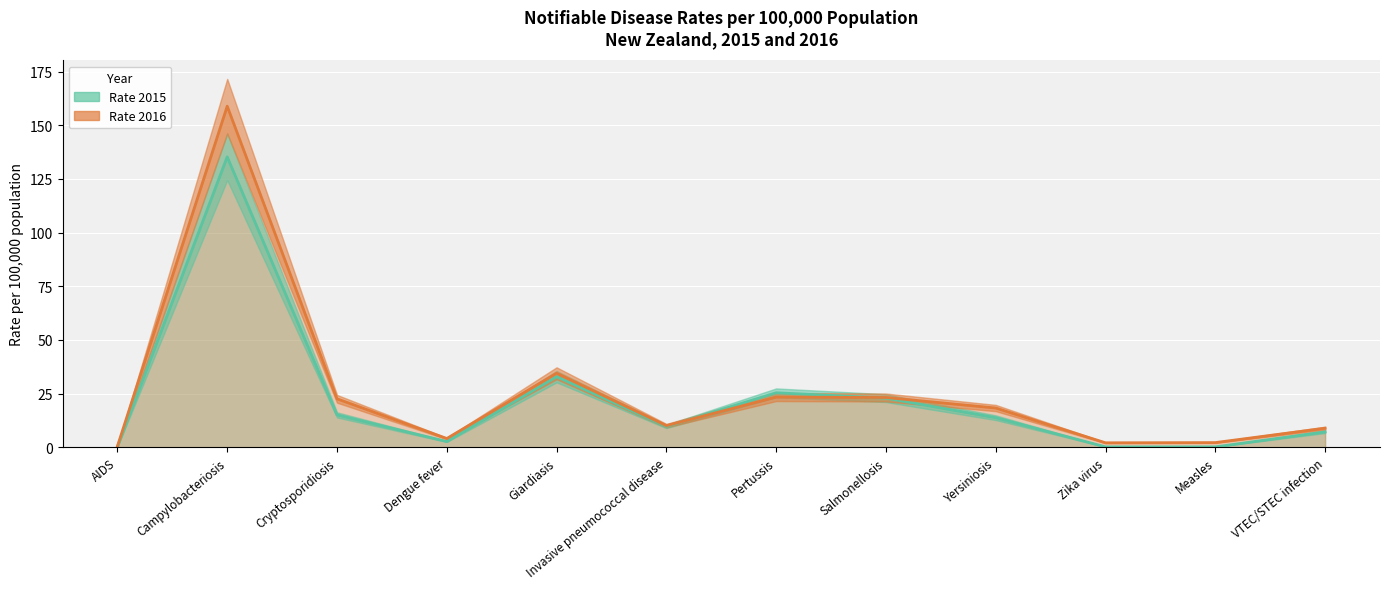

Which series has the largest total across all categories?

Rate 2016